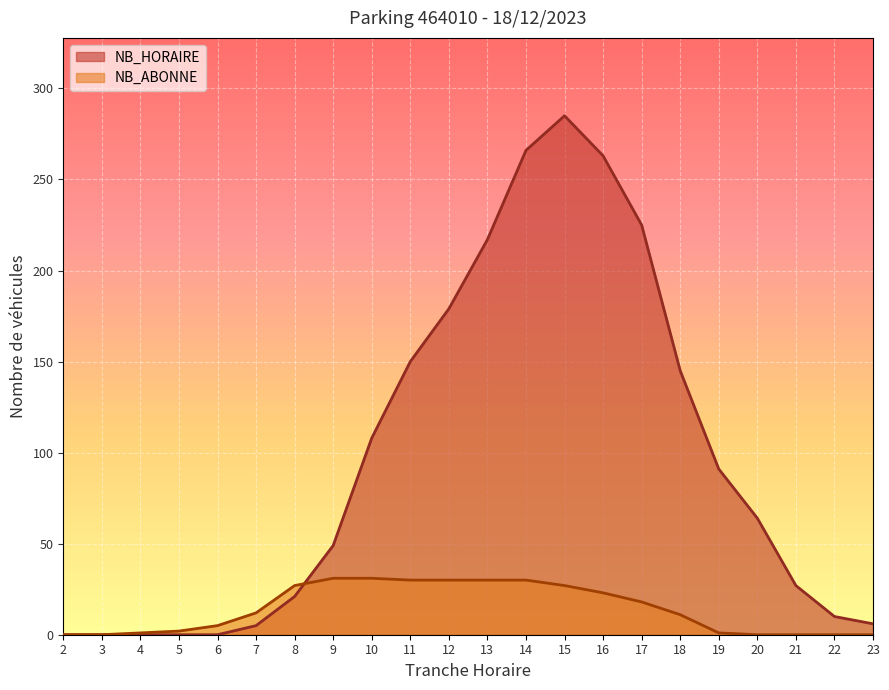

Which series changed the most between 2 and 5?

NB_ABONNE